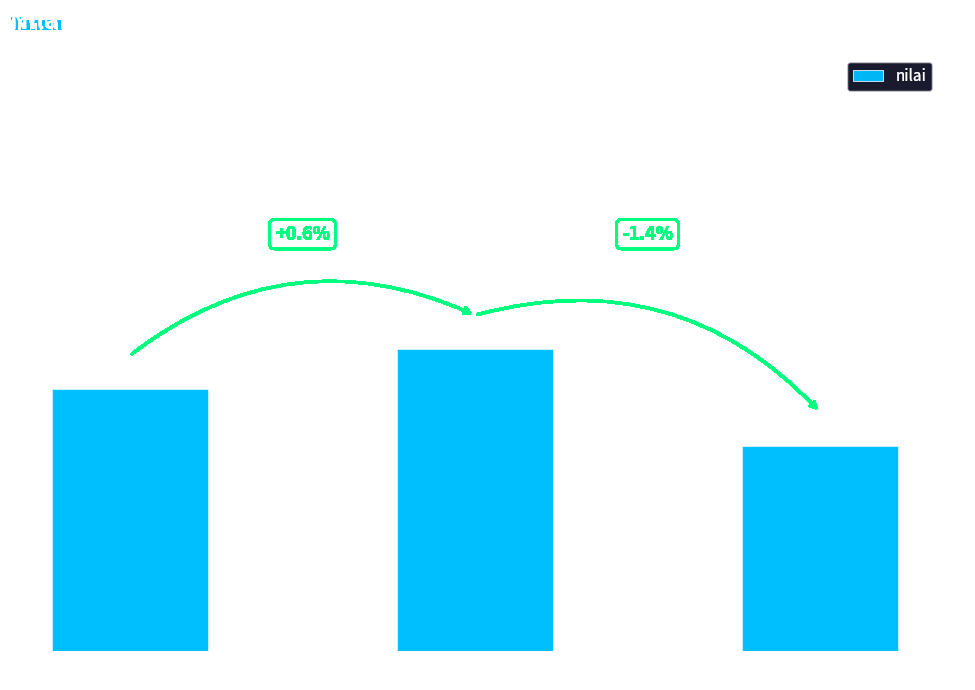

Rank the categories by value from highest to lowest.

2022, 2021, 2023